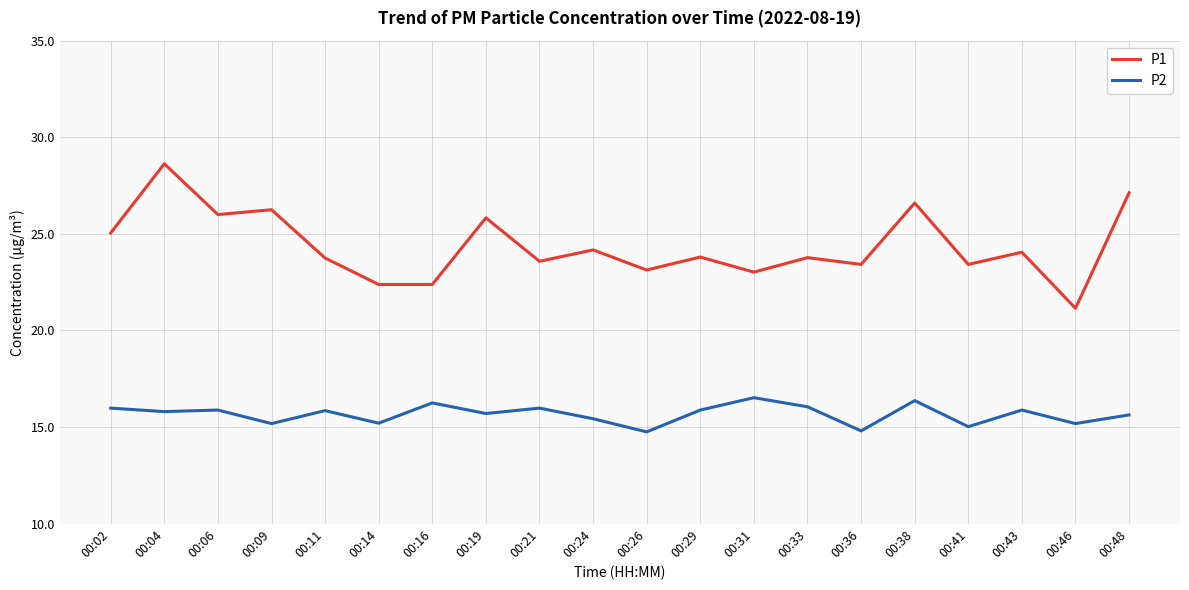

What is the total value across all series at 00:11?

39.6